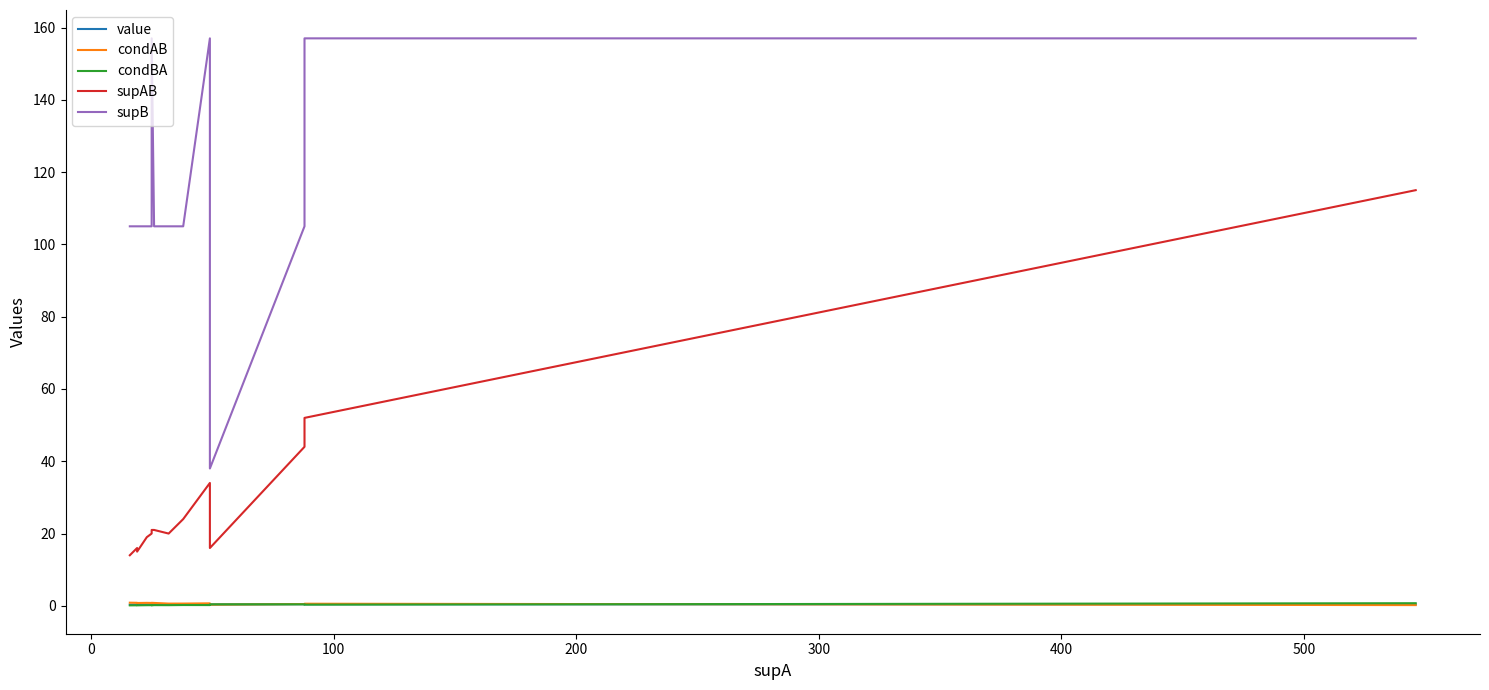

True or false: supAB has more than 0 interior local peaks.

True